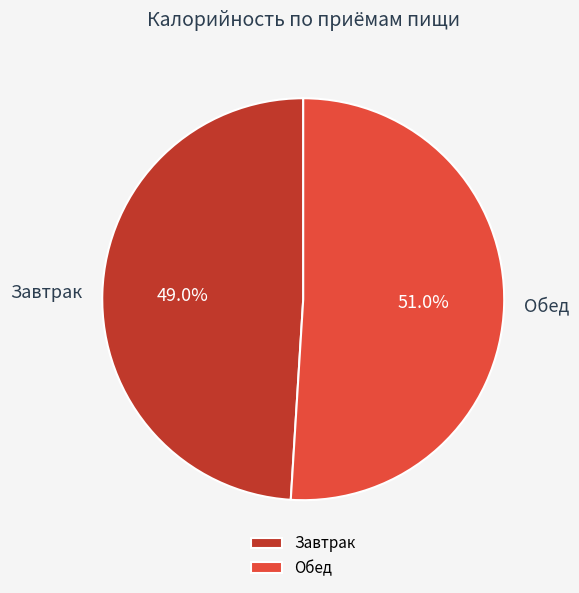

Which slice represents more than half of the pie?

Обед